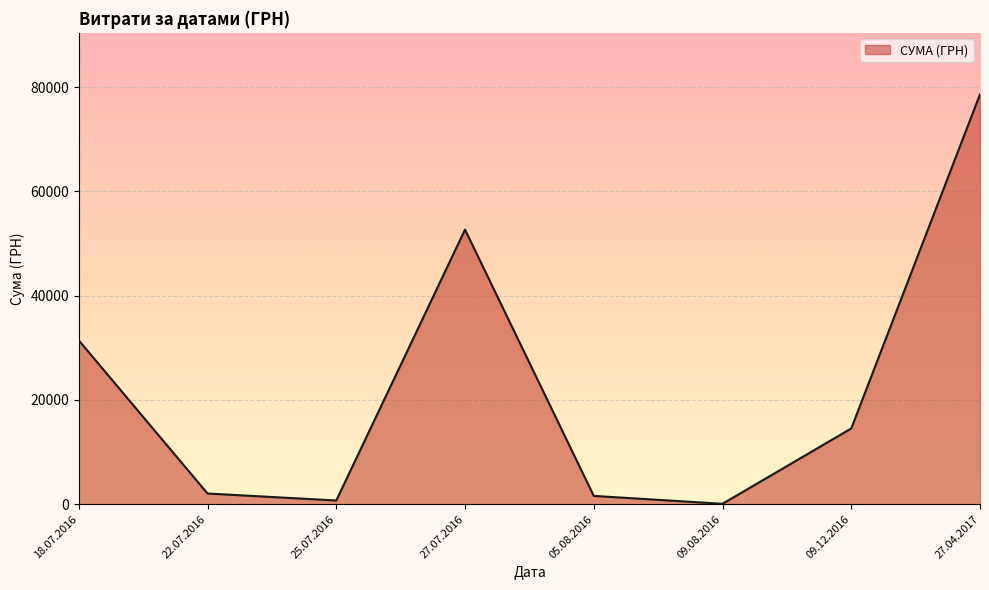

Which category has the highest value across all series?

27.04.2017